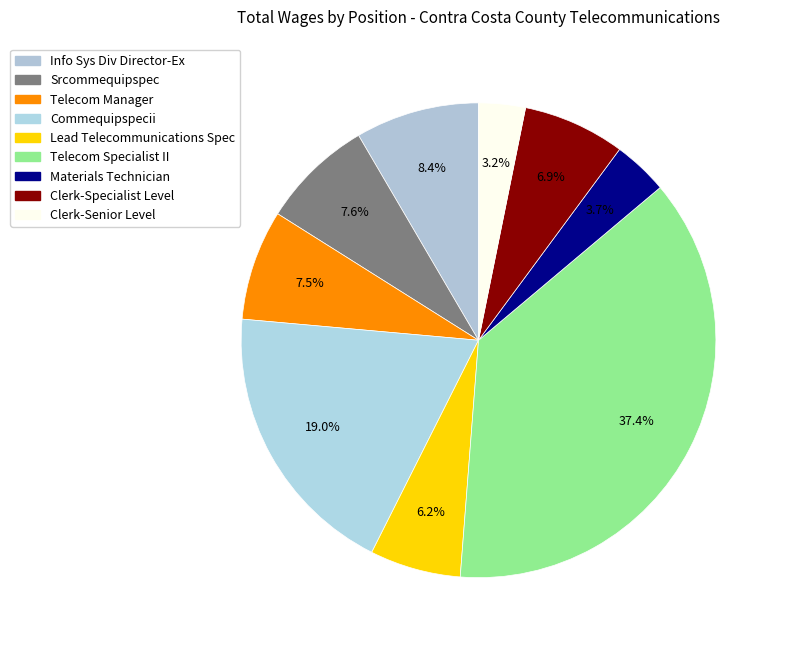

What percentage is the Commequipspecii slice, to the nearest percent?

19%